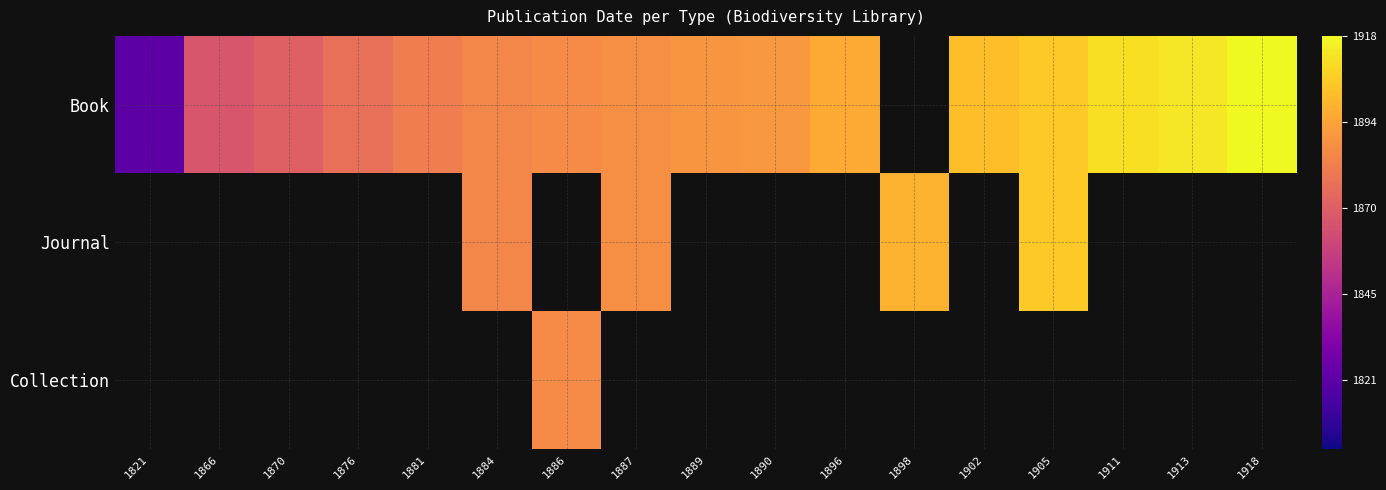

Is it true that Journal equals 0.3 at 1884?

False